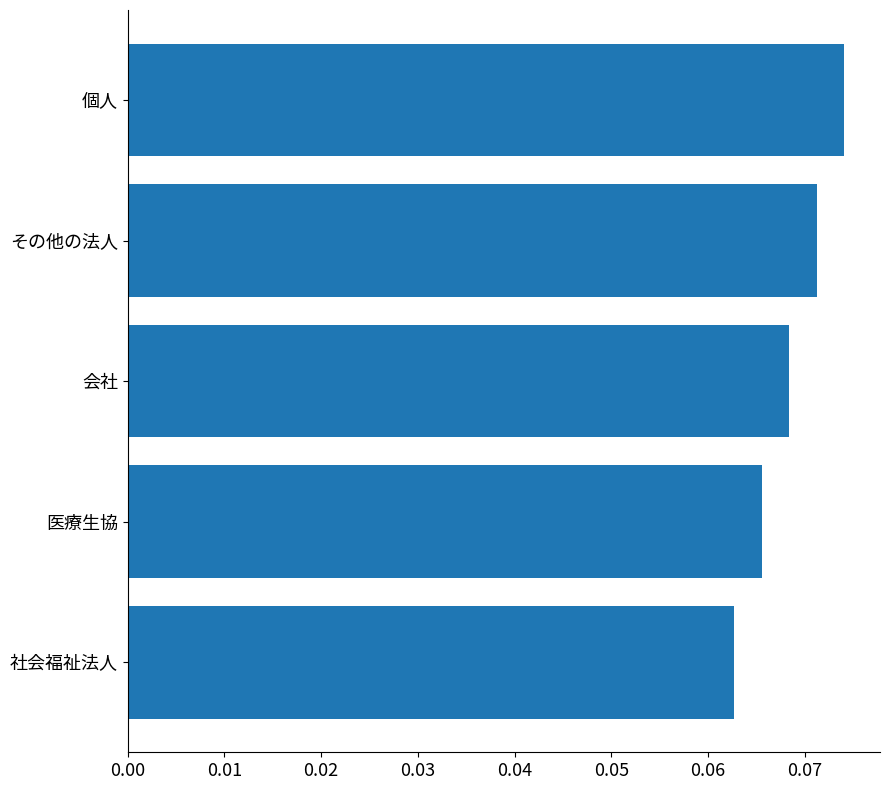

At which label is the value closest to 0?

社会福祉法人